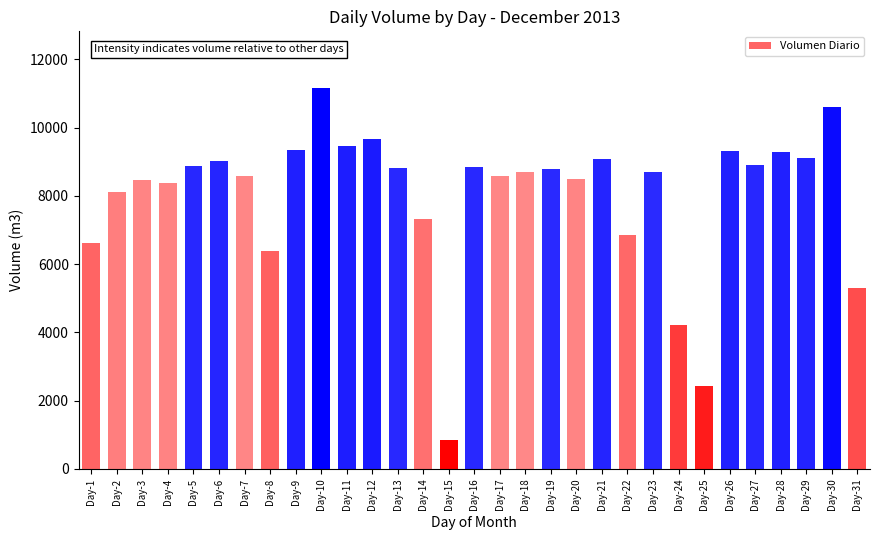

What value does the data have at Day-17?

8583